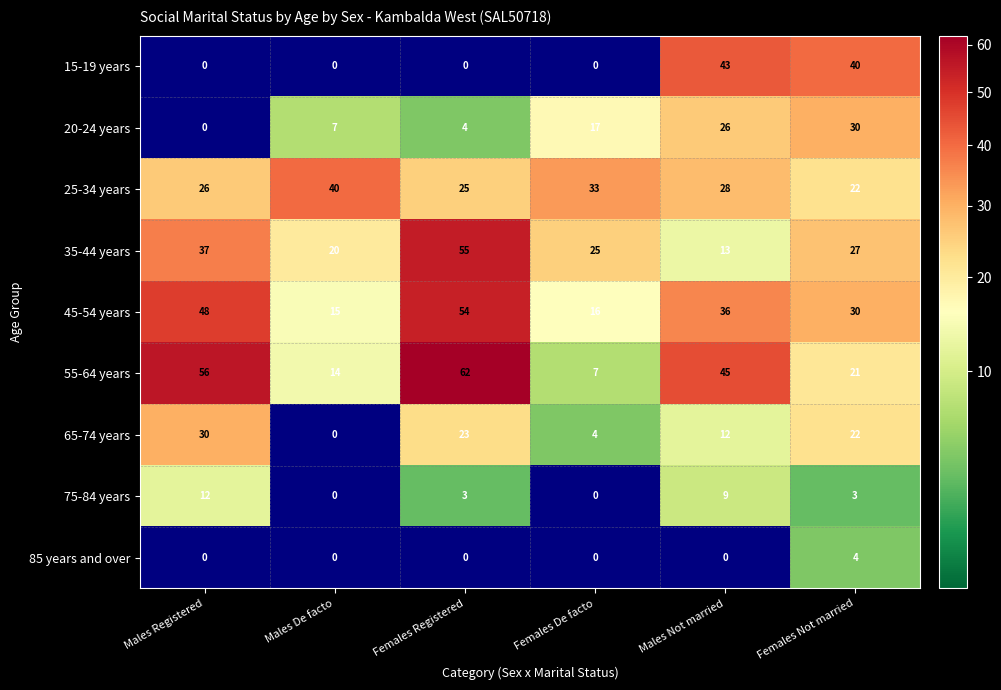

What is the difference between the second highest and minimum values in the 25-34 years series?

11